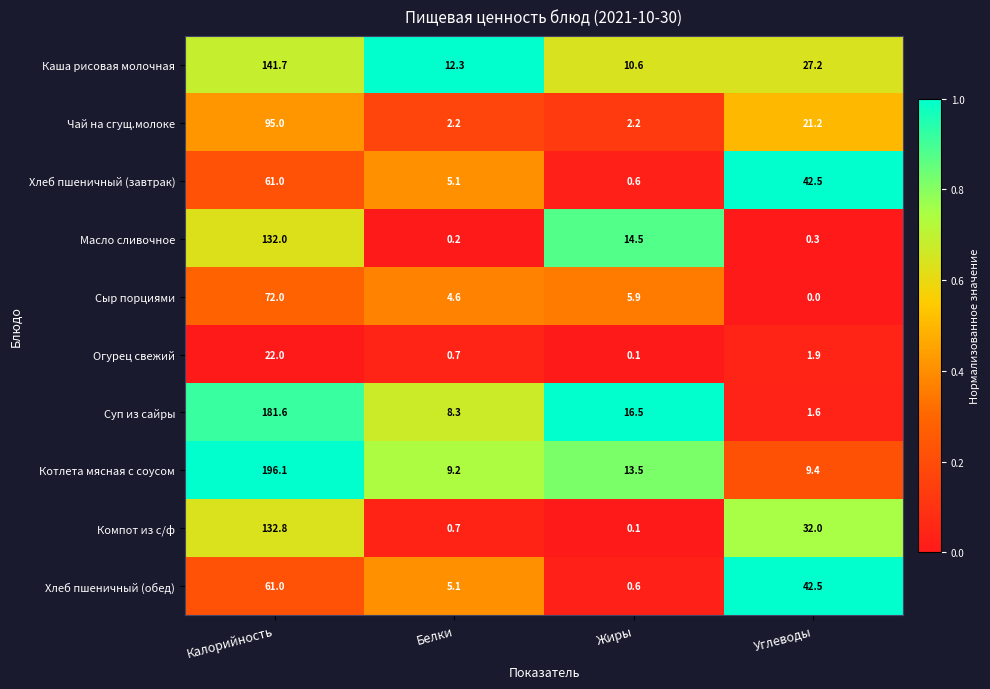

Which series has the largest range (max minus min)?

Котлета мясная с соусом